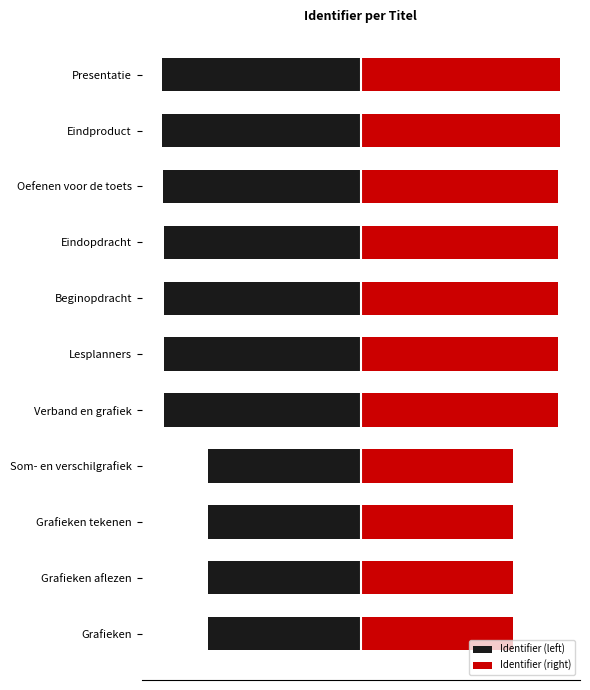

Rank the series by their average value, from highest to lowest.

Identifier (right), Identifier (left)